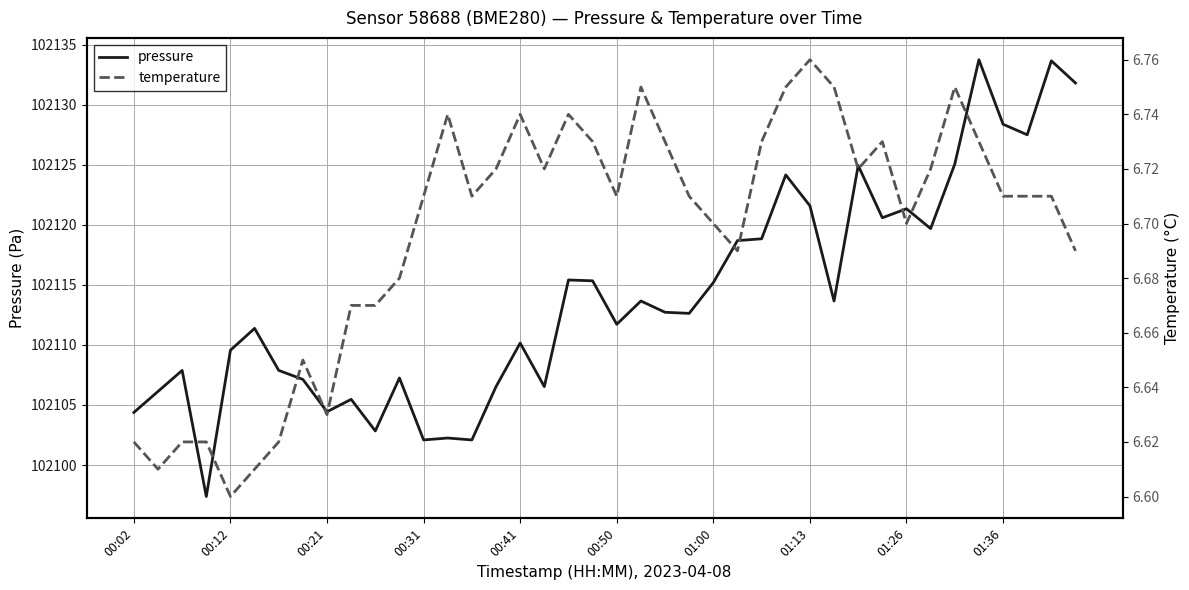

What is the label of the 1st point from the left?

00:02